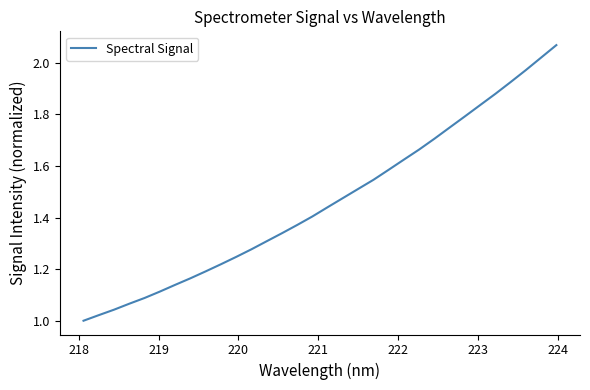

Does the chart have visible grid lines?

No